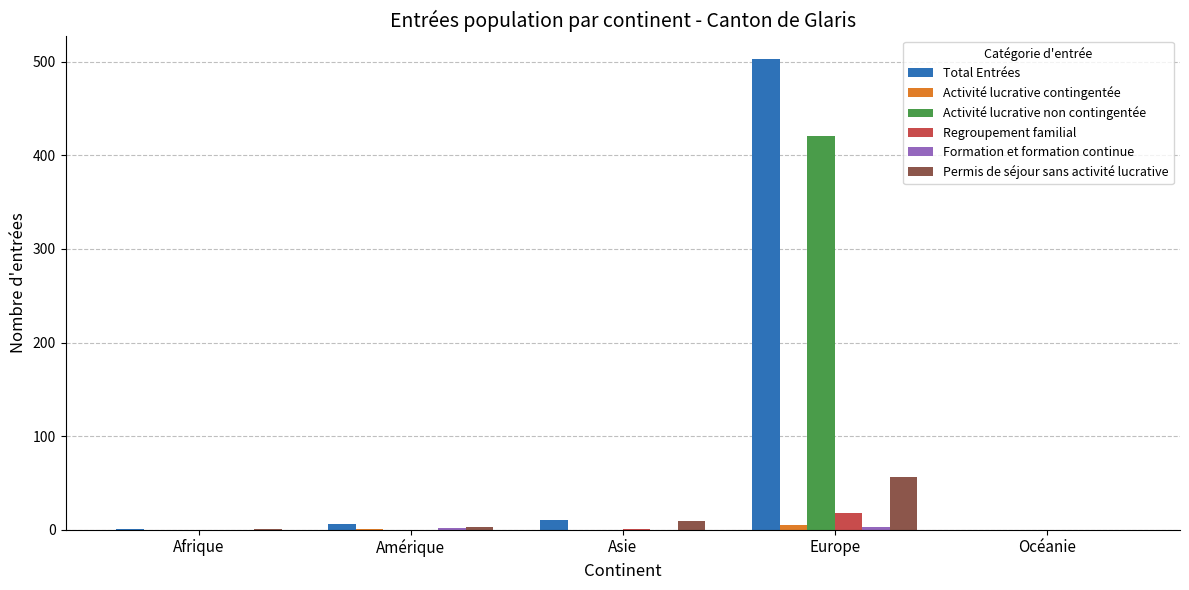

Is the value of Permis de séjour sans activité lucrative at Océanie greater than the value of Regroupement familial at Europe?

No